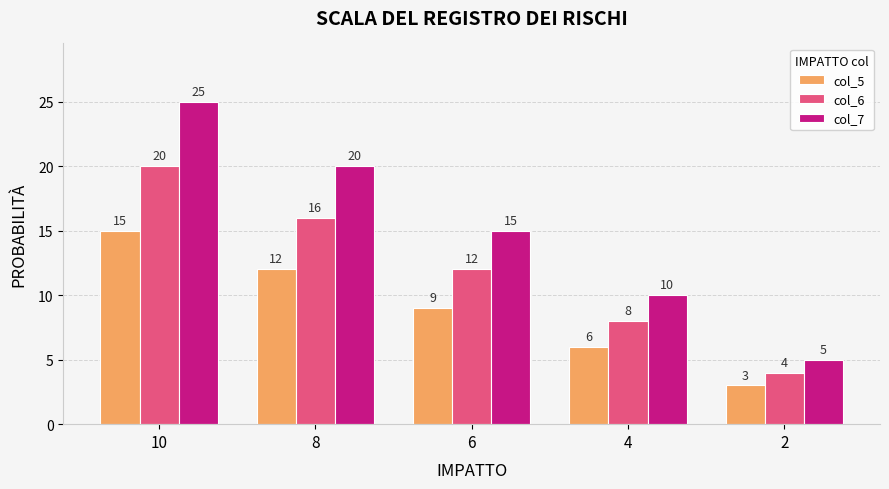

What is the greatest value displayed?

25